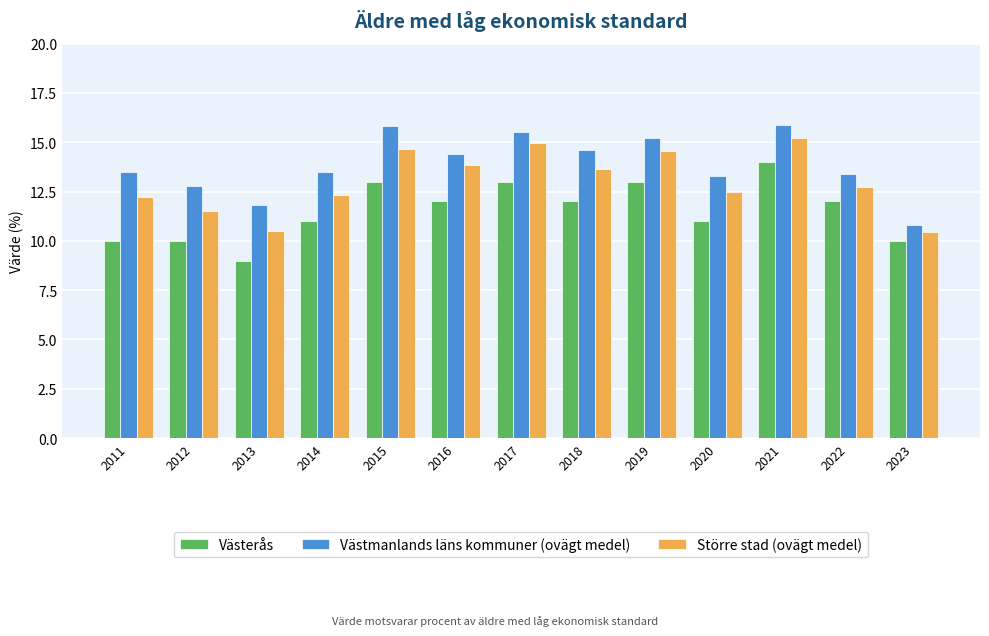

At 2011, list the series in order from smallest to largest.

Västerås, Större stad (ovägt medel), Västmanlands läns kommuner (ovägt medel)